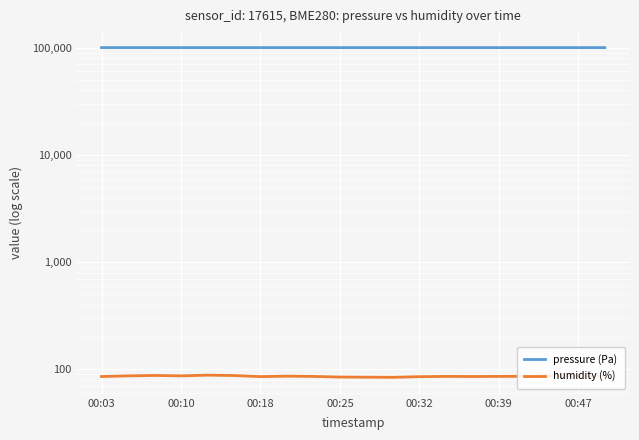

Where is the first local minimum for pressure (Pa)?

00:32